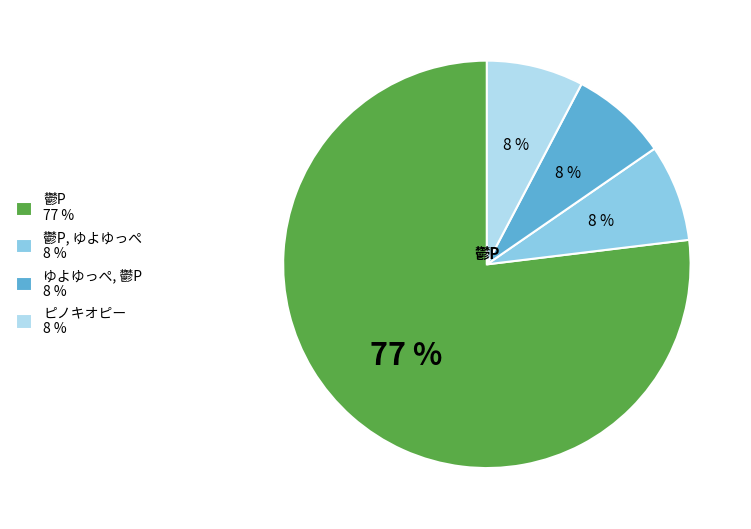

Is there any slice that represents more than half of the pie?

Yes